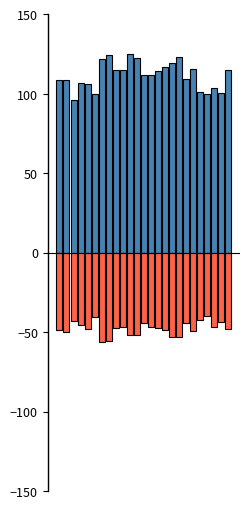

What is the average value of the totfatrte series?

111.5